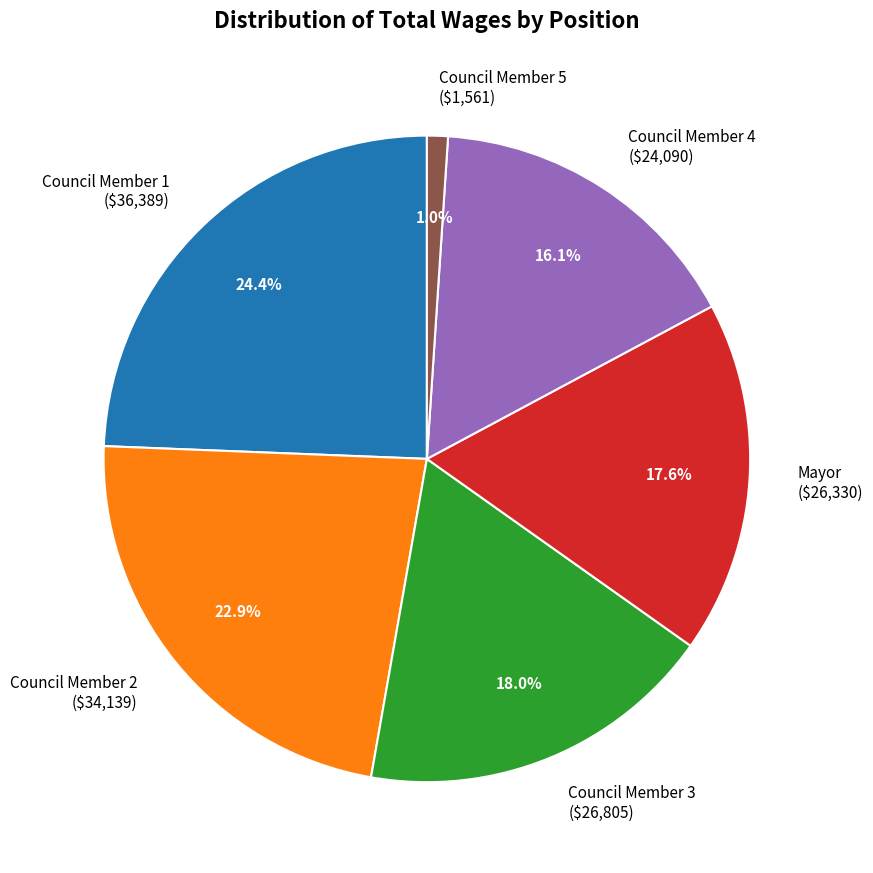

What portion of the pie excludes Council Member 4 ($24,090)?

83.9%